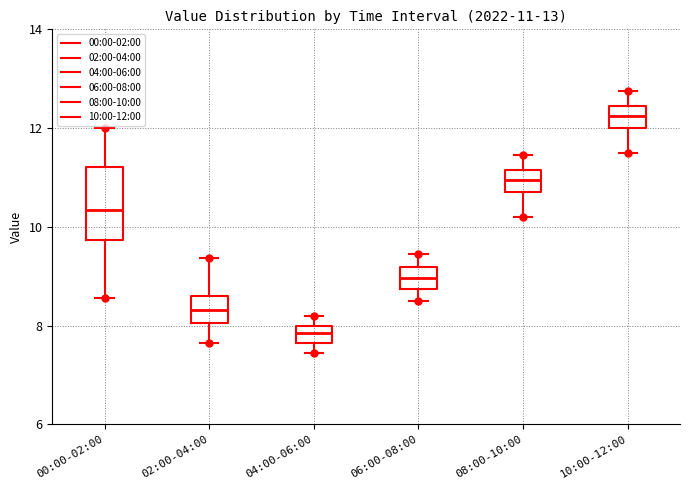

Comparing the boxes themselves (not the whiskers), which one is the tallest?

00:00-02:00